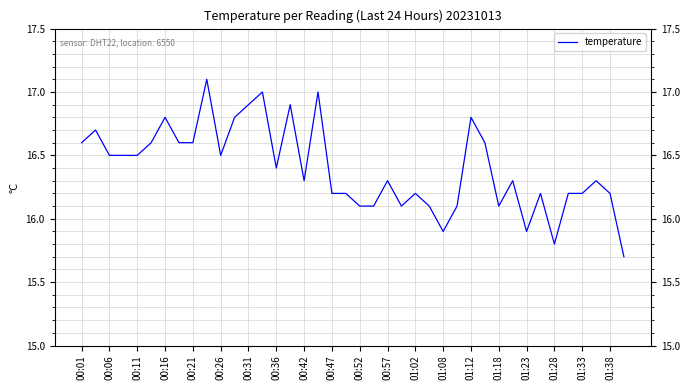

What is the minimum value shown in the chart?

15.7